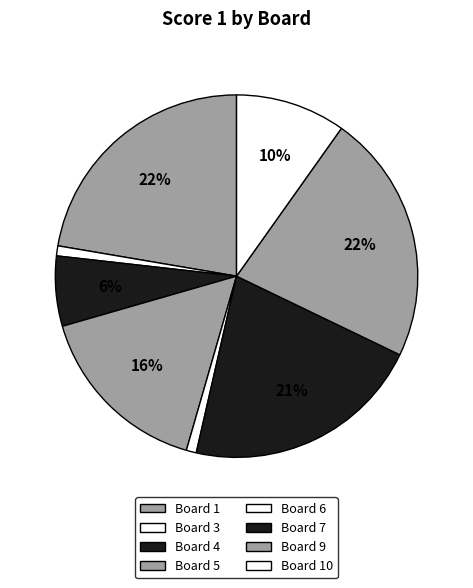

How many slices are in this pie chart?

8